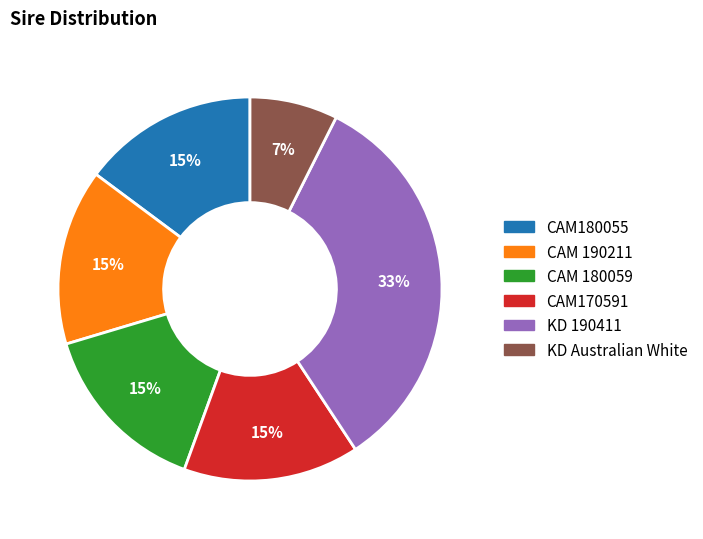

Is there any slice that represents more than half of the pie?

No